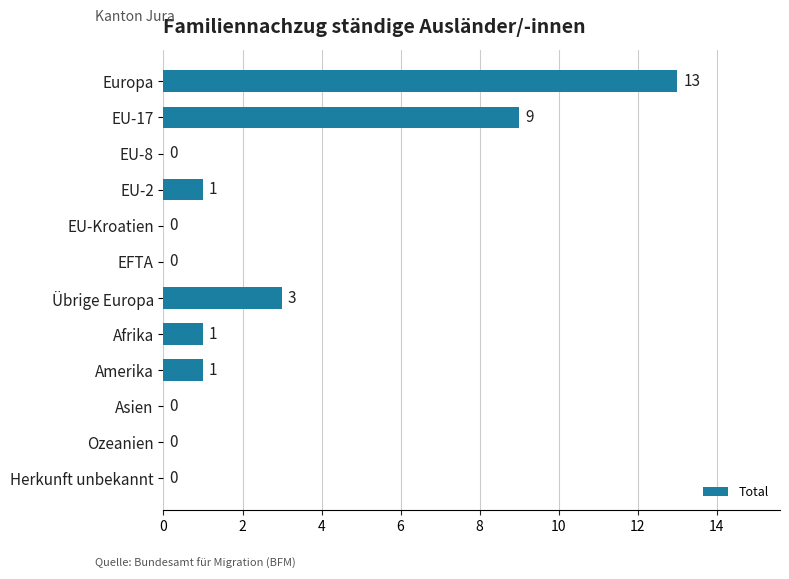

Does the chart contain stacked bars?

No